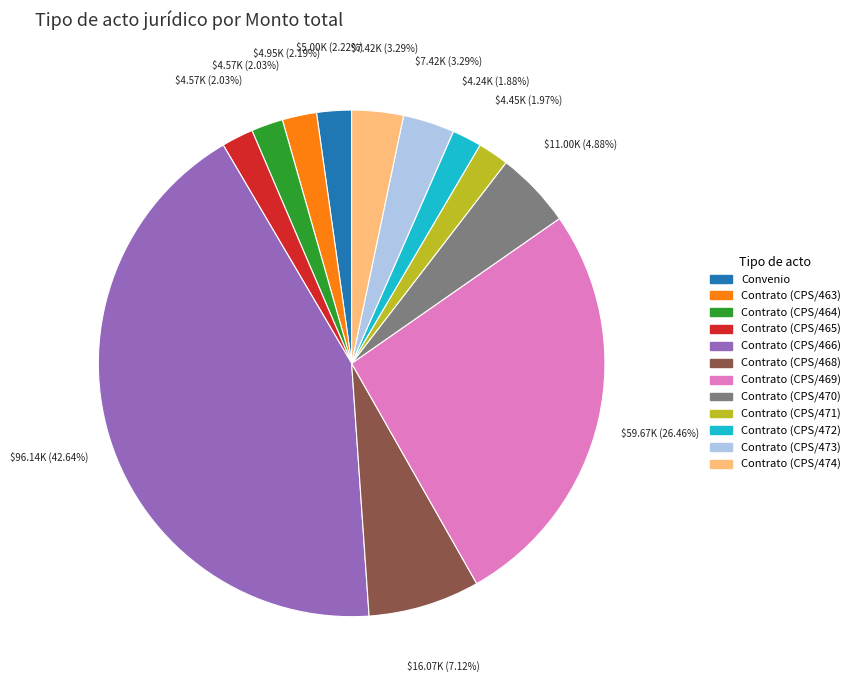

Does Contrato (CPS/466) account for over 50% of the chart?

No